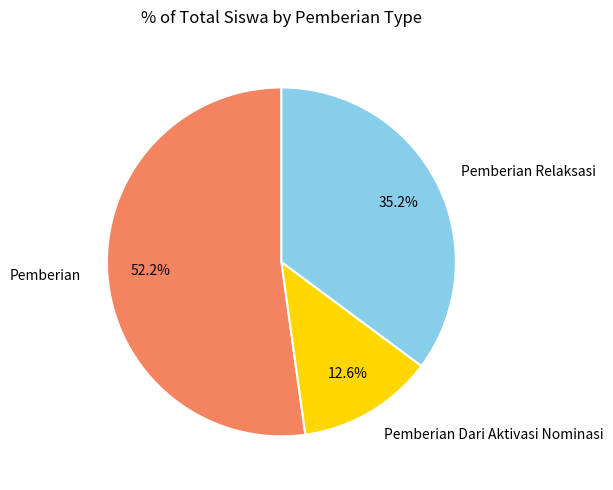

Is there any slice that represents more than half of the pie?

Yes